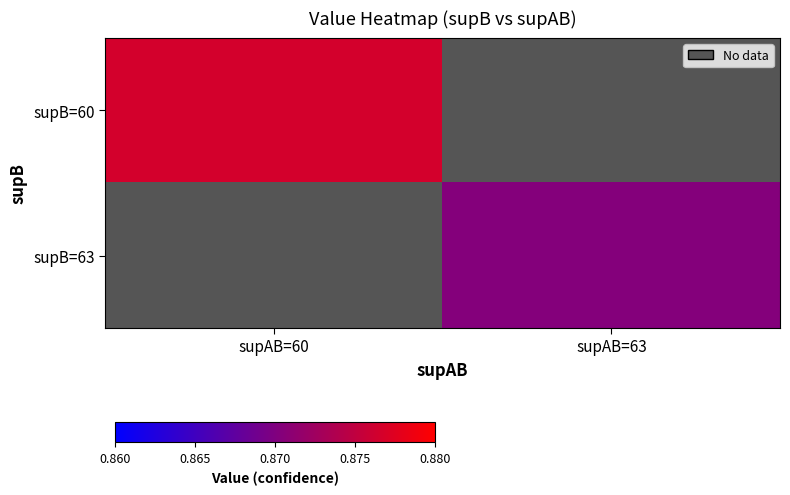

How many categories are shown in the chart?

2